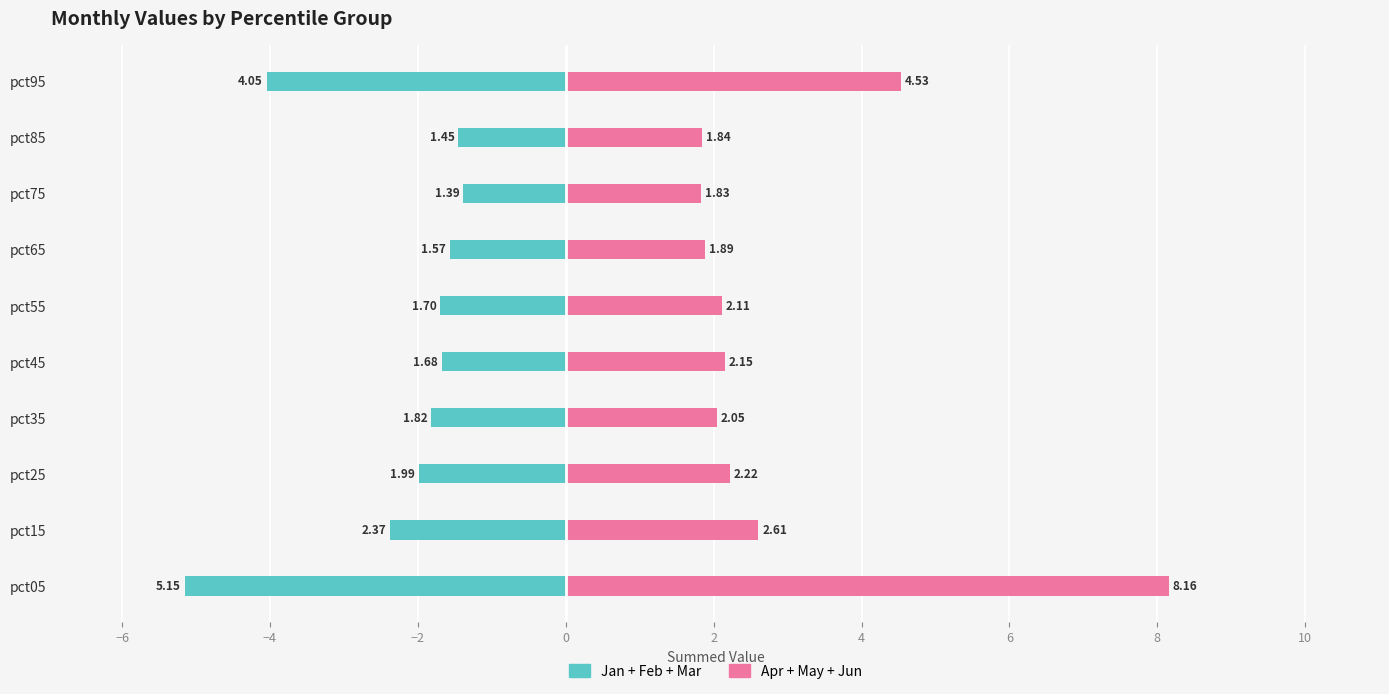

How many categories are shown in the chart?

10